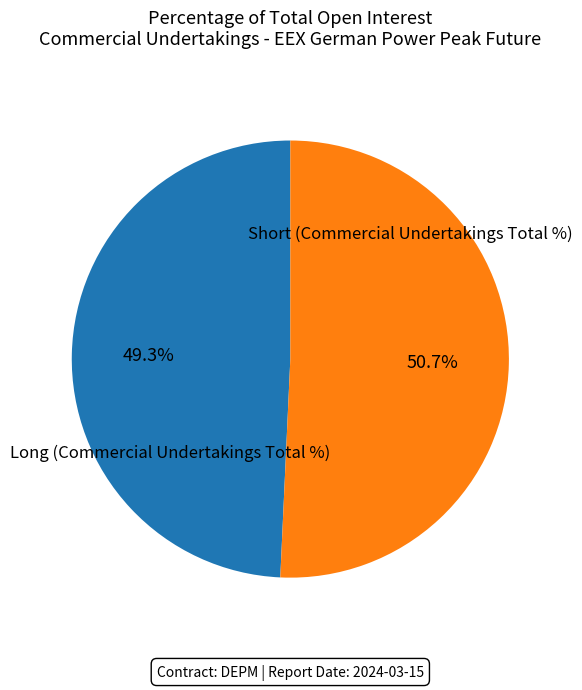

Is there any slice that represents more than half of the pie?

Yes